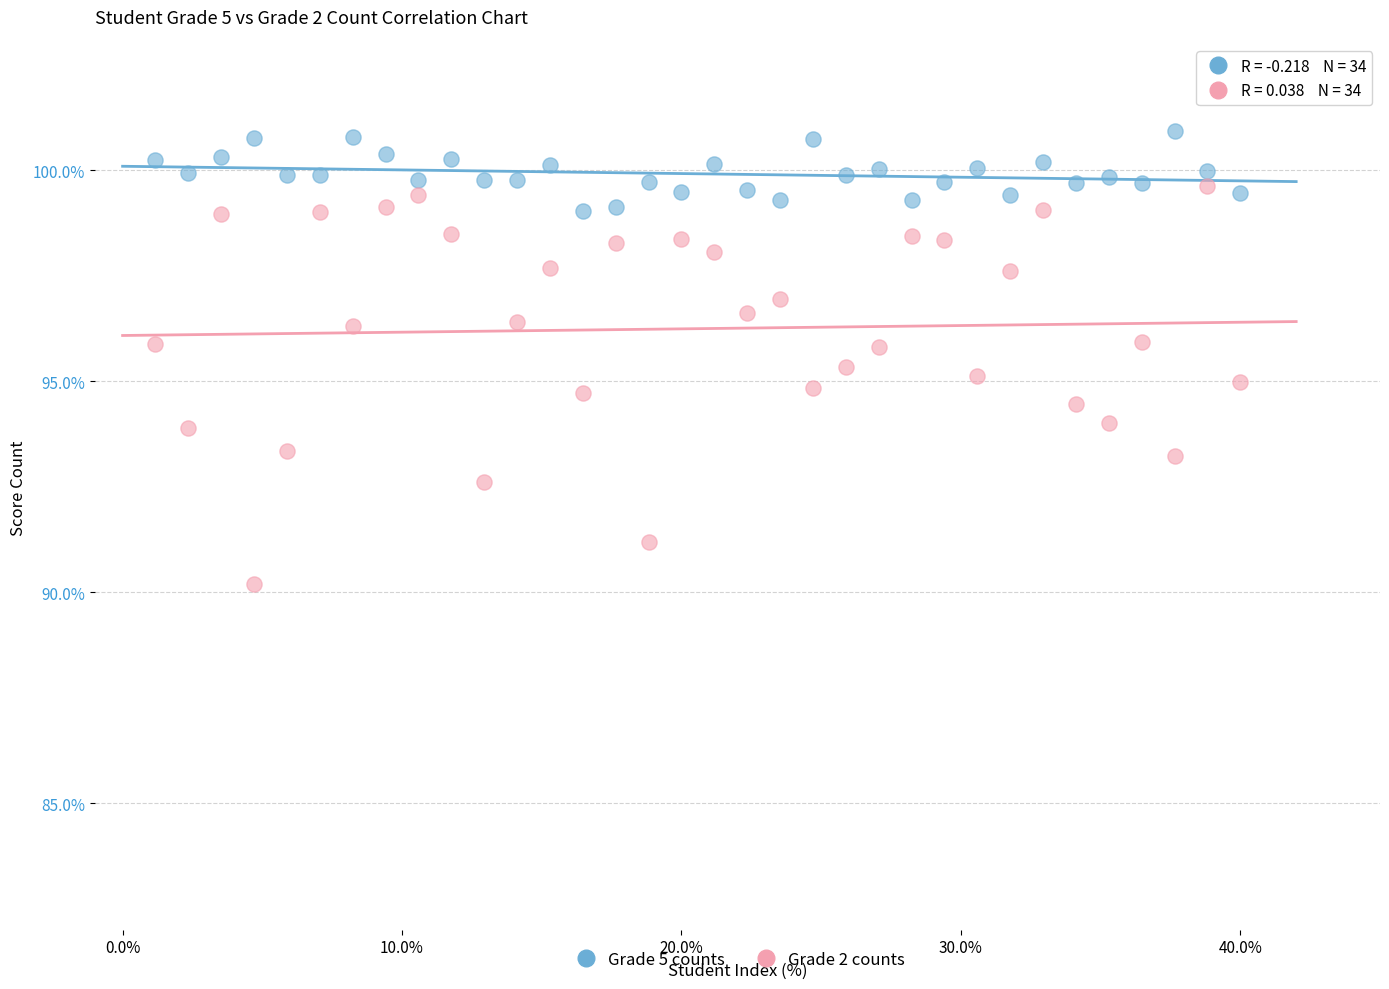

Across all data points, what is the range of X values (max minus min)?

38.8